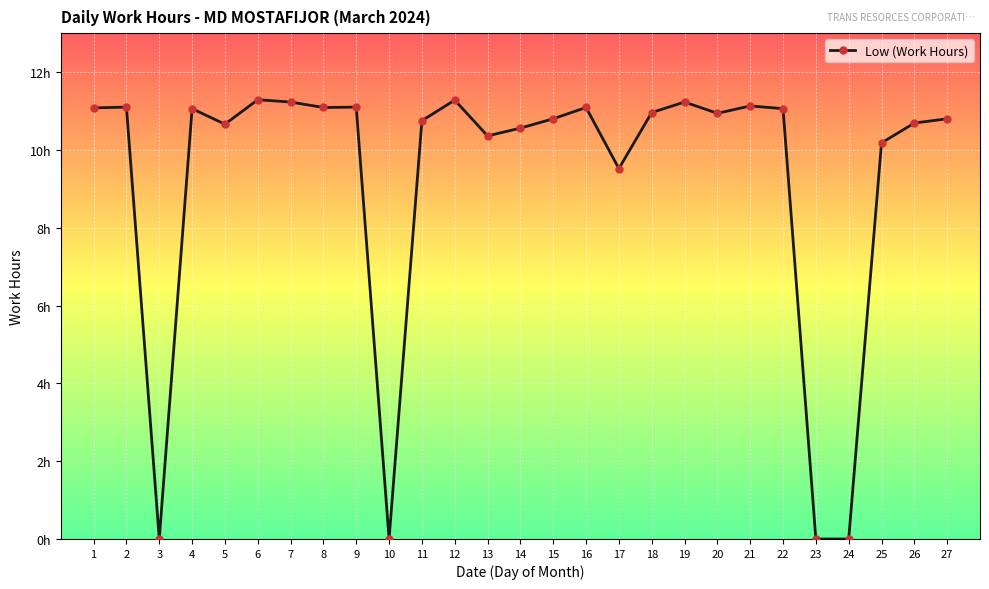

Between 17 and 24, which is larger?

17